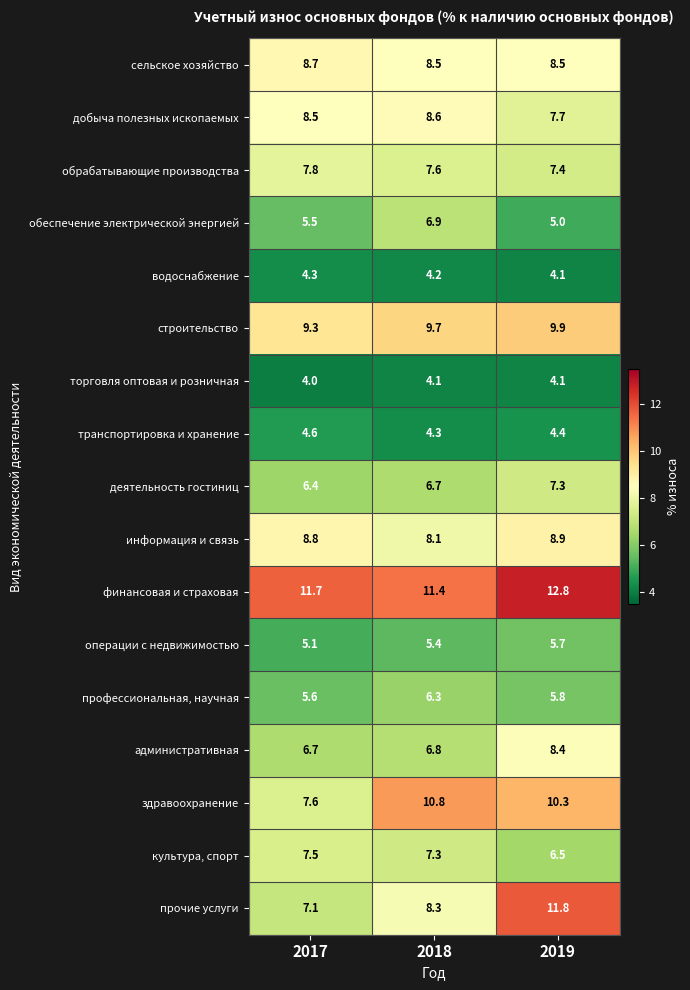

What is the difference between the maximum and minimum values in the финансовая и страховая series?

1.4